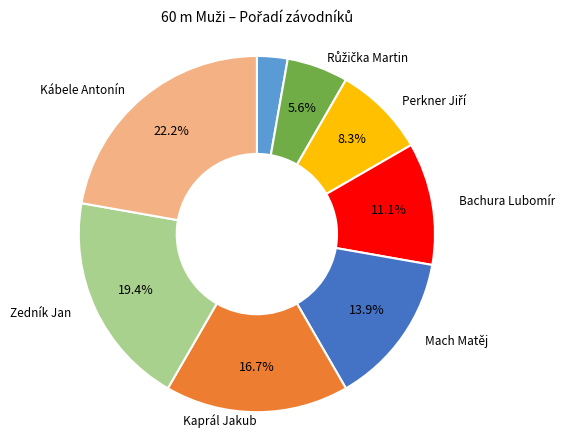

Is there any slice that represents more than half of the pie?

No